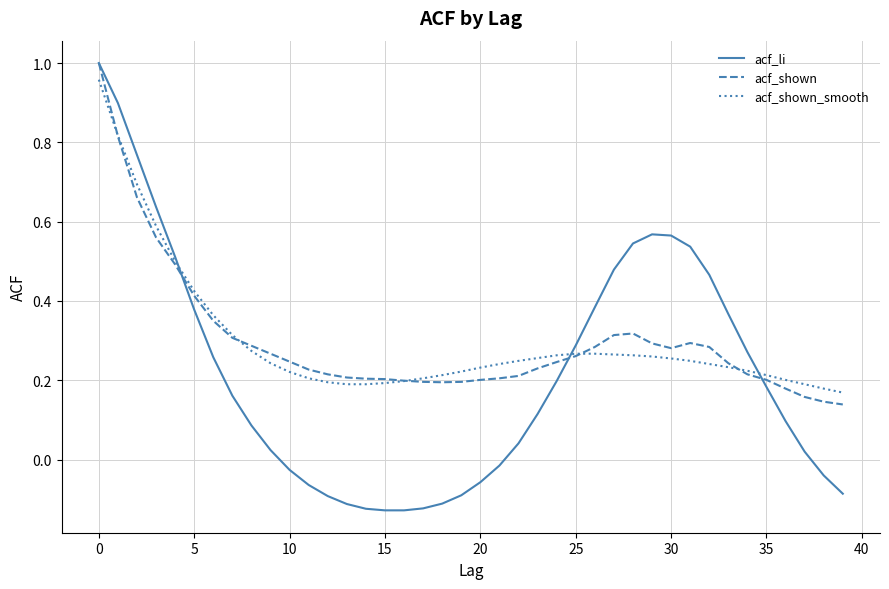

Which series has the widest spread of values?

acf_li